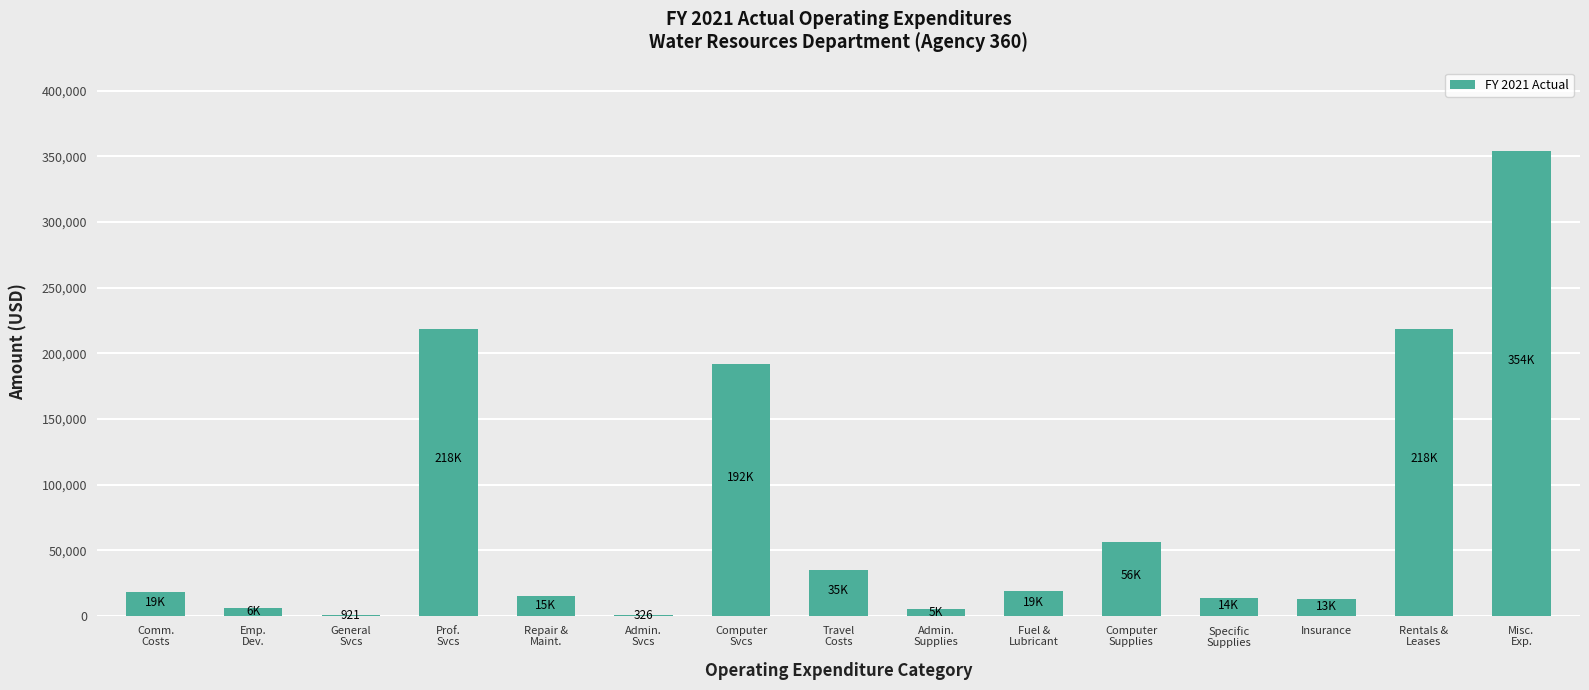

Is it true that the value at Insurance is 13239.7?

True